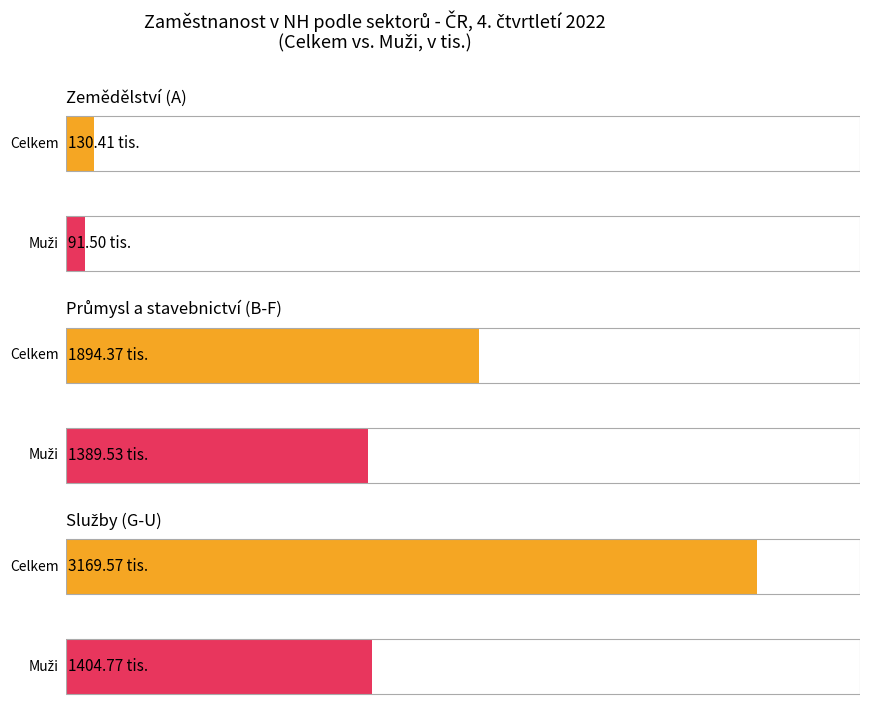

Which category has the lowest value in the Průmysl a stavebnictví series?

Zemědělství (A)